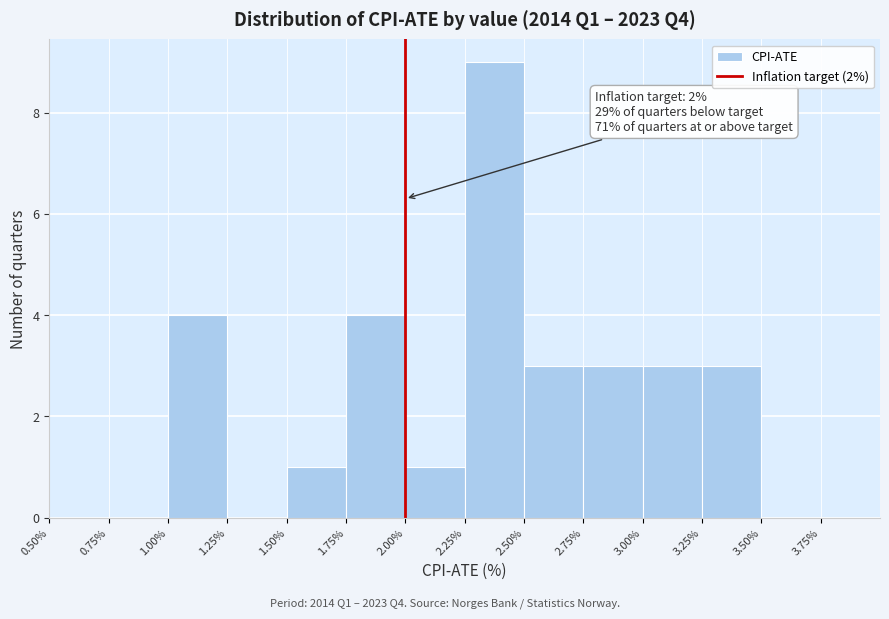

Over which range of the x-axis is the bar tallest?

2.25% to 2.50%